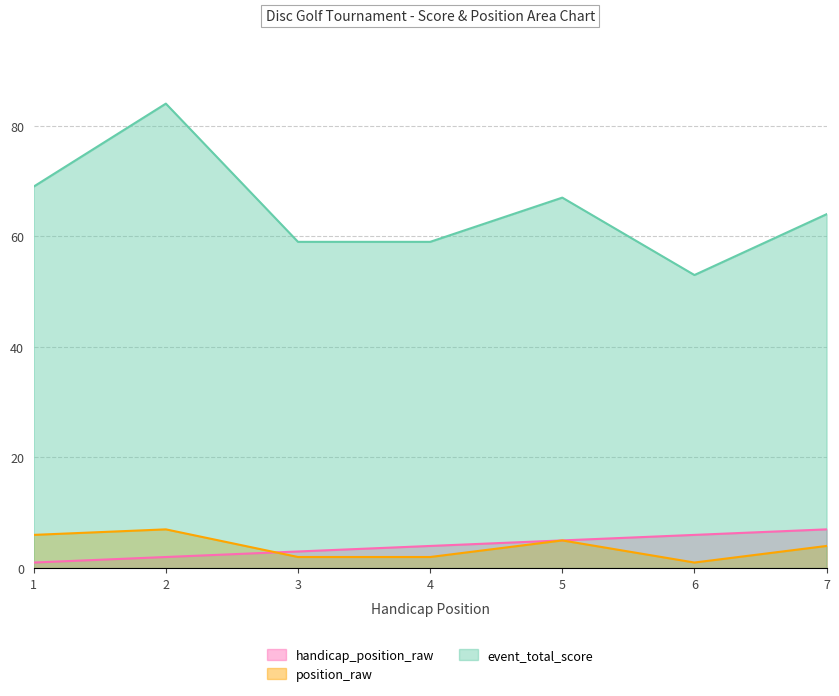

Where is event_total_score nearest to the value 68?

1